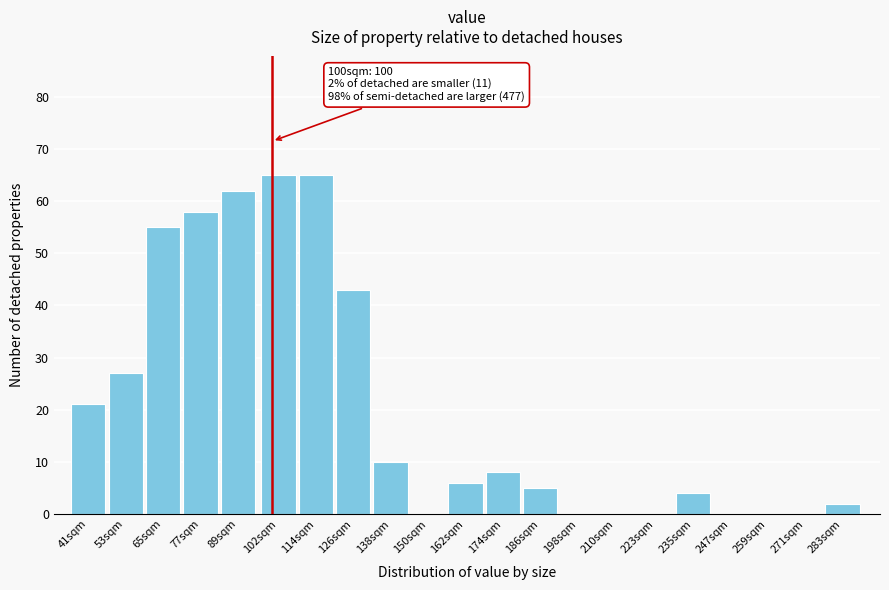

Reading right to left, list all the values displayed in this chart.

283sqm=2	271sqm=0	259sqm=0	247sqm=0	235sqm=4	223sqm=0	210sqm=0	198sqm=0	186sqm=5	174sqm=8	162sqm=6	150sqm=0	138sqm=10	126sqm=43	114sqm=65	102sqm=65	89sqm=62	77sqm=58	65sqm=55	53sqm=27	41sqm=21